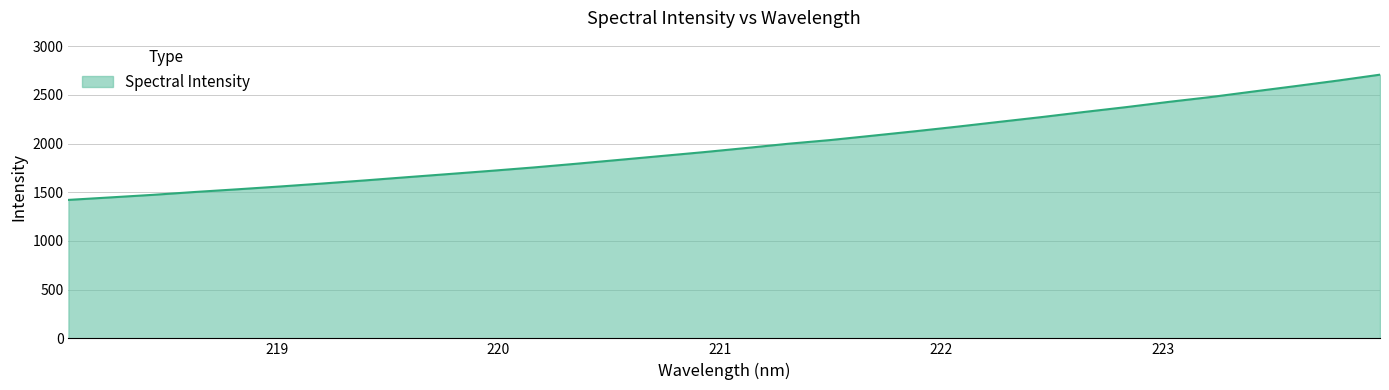

Does the chart have visible grid lines?

Yes